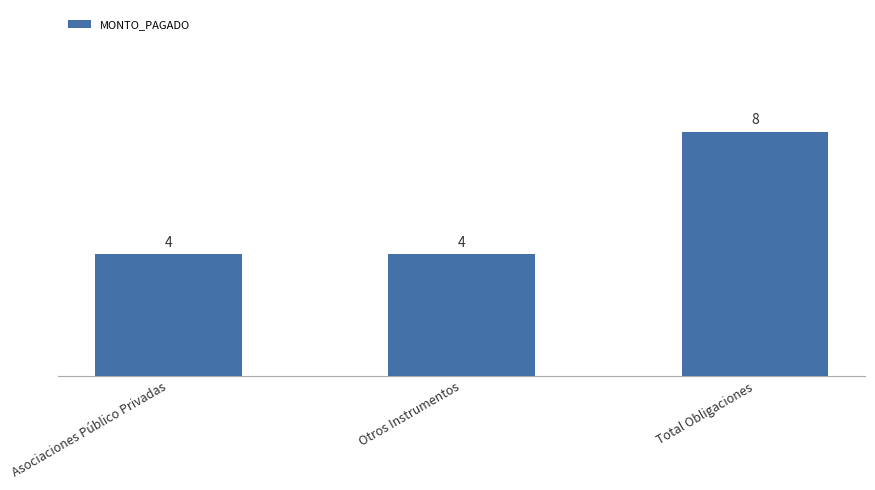

What is the difference between the maximum and minimum values?

4